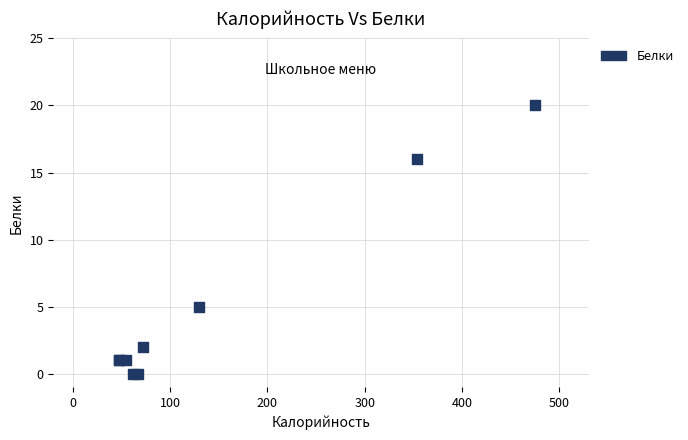

What Y value in the scatter plot is closest to 10?

5